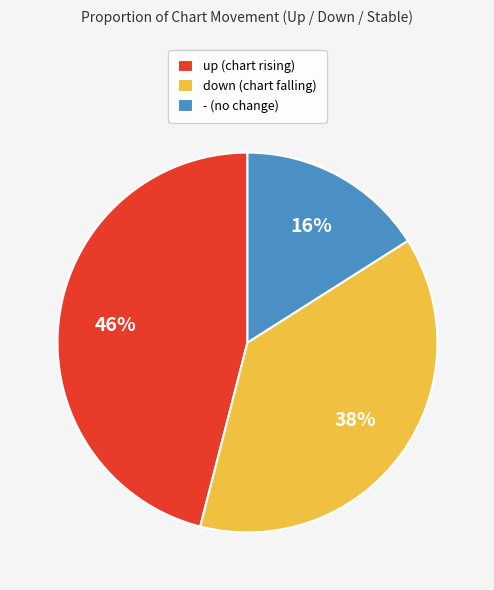

What percentage is the down slice, to the nearest percent?

38%